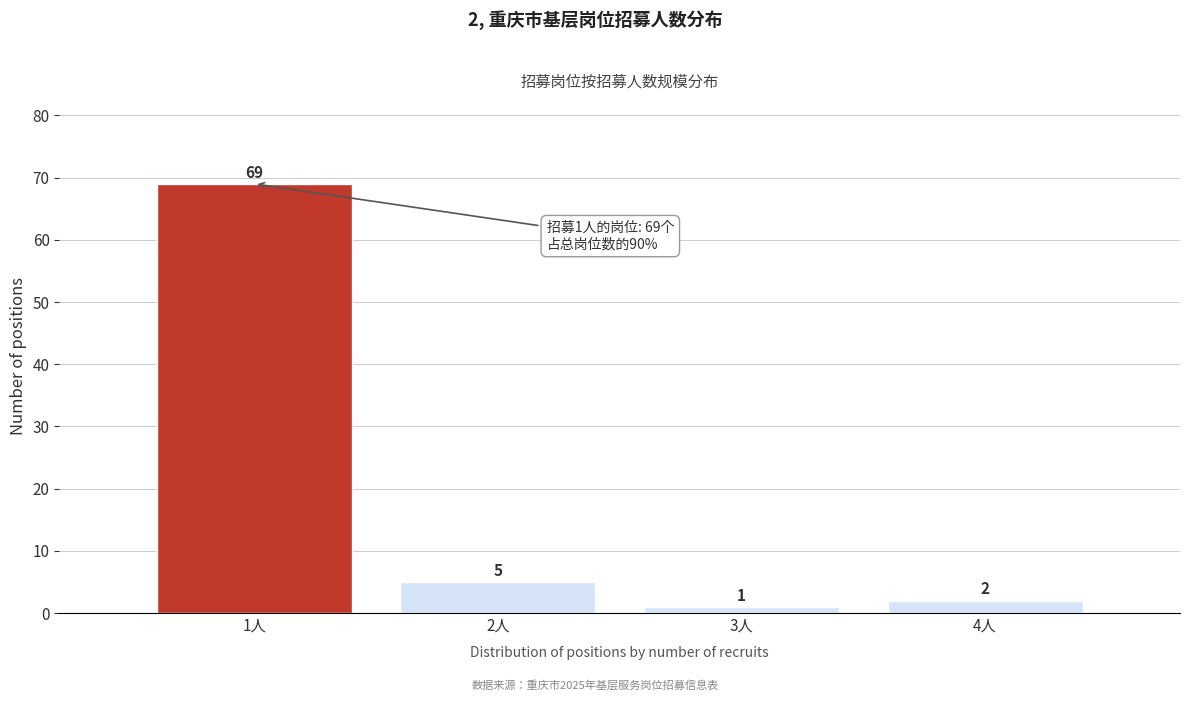

Reading right to left, extract all data points from this chart.

2	1	5	69